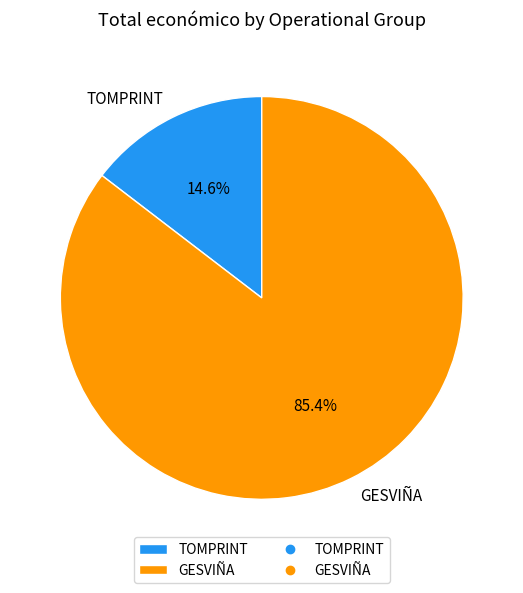

Does GESVIÑA represent more than half of the total?

Yes